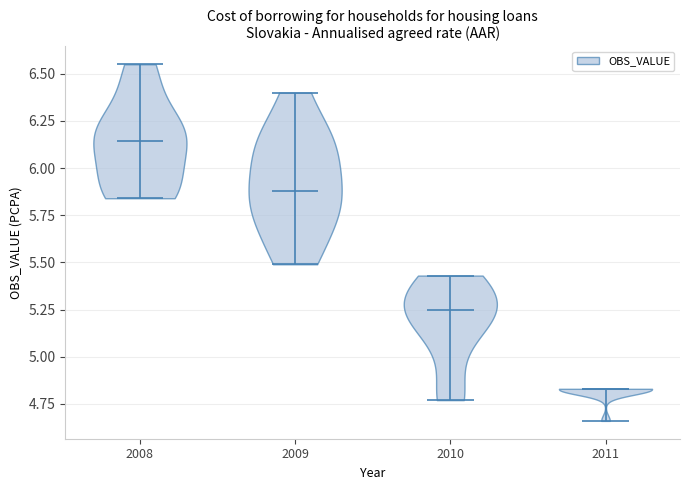

Reading left to right, read every violin against the y-axis: where its median line is, and the lowest and highest points it reaches. The values are not printed on the chart, so give them approximately, as read against the axis.

2008: median line 6.15, lowest point 5.85, highest point 6.55
2009: median line 5.90, lowest point 5.50, highest point 6.40
2010: median line 5.25, lowest point 4.75, highest point 5.45
2011: median line 4.85, lowest point 4.65, highest point 4.85